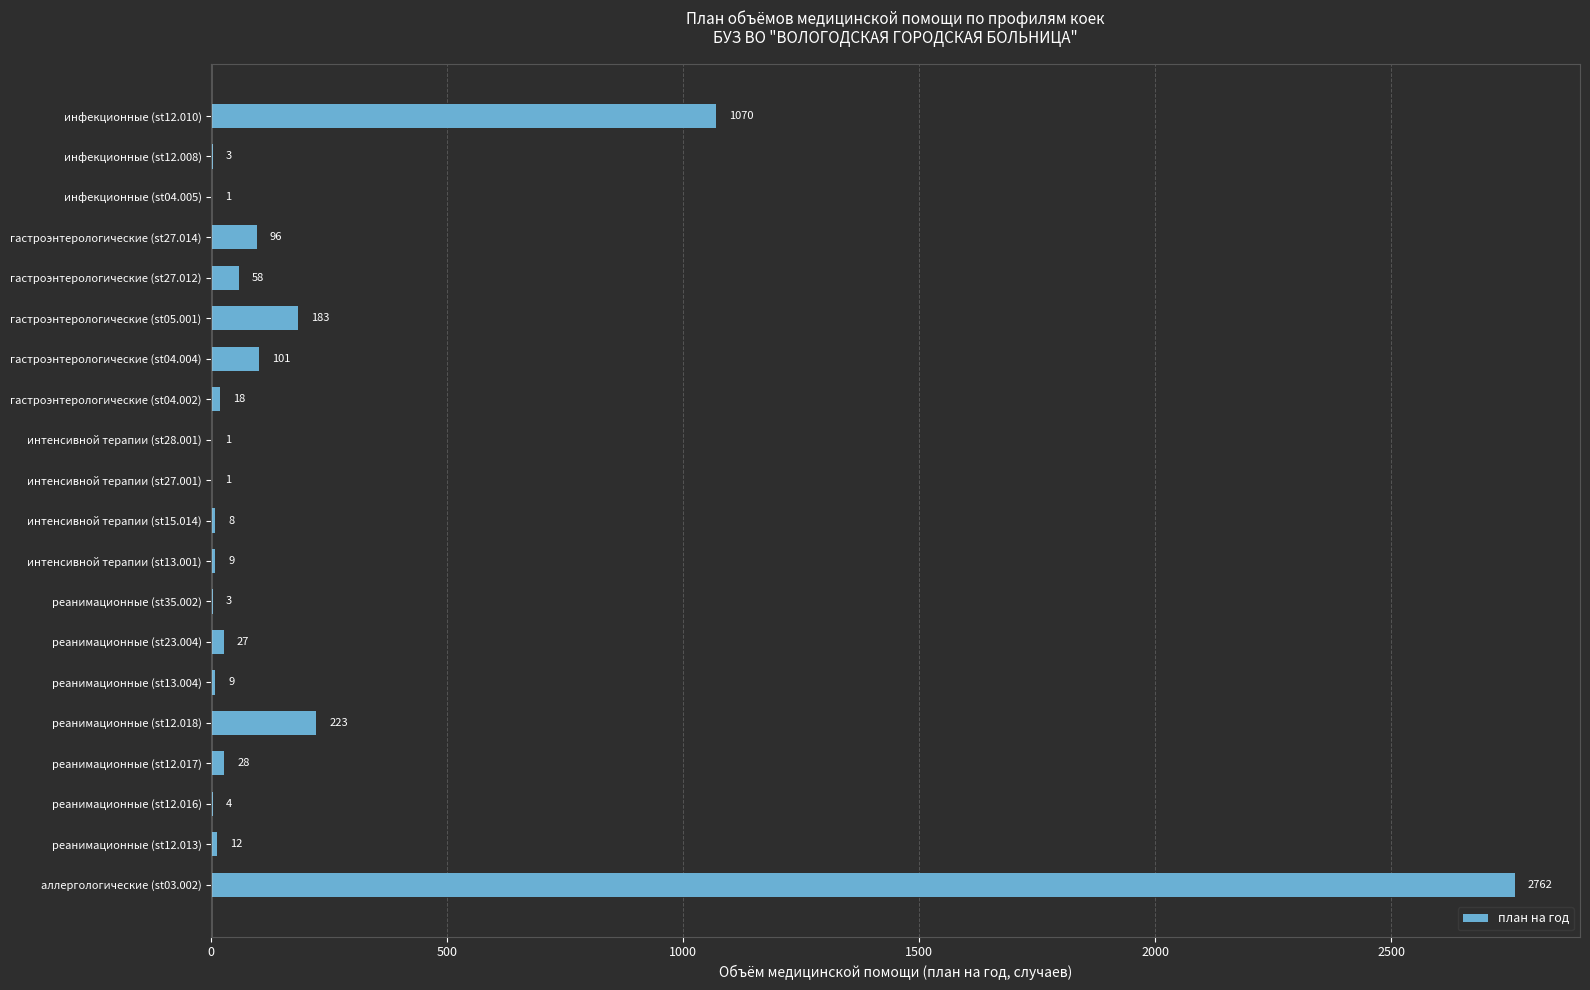

Count the number of data series in this chart.

1